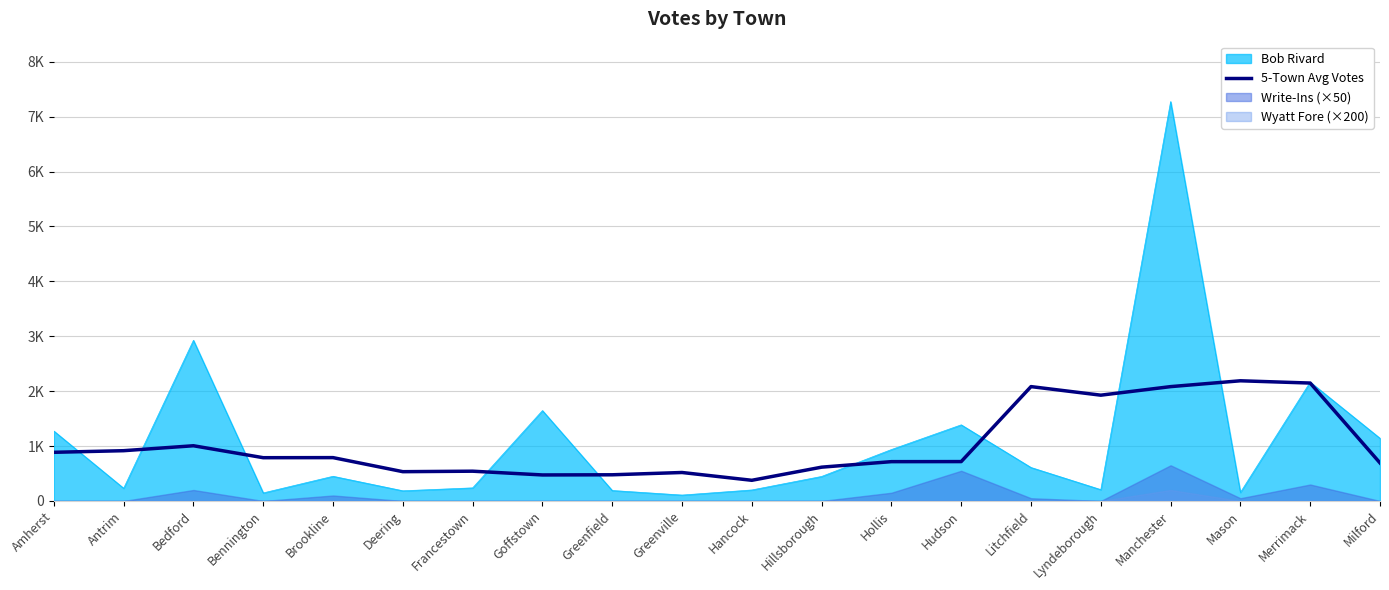

Reading left to right, extract all data points from this chart.

Amherst=886.6	Antrim=916.0	Bedford=1006.0	Bennington=788.4	Brookline=789.8	Deering=533.8	Francestown=542.6	Goffstown=474.2	Greenfield=477.2	Greenville=518.8	Hancock=376.8	Hillsborough=616.0	Hollis=716.4	Hudson=717.6	Litchfield=2083.2	Lyndeborough=1927.2	Manchester=2083.0	Mason=2189.4	Merrimack=2148.0	Milford=693.0